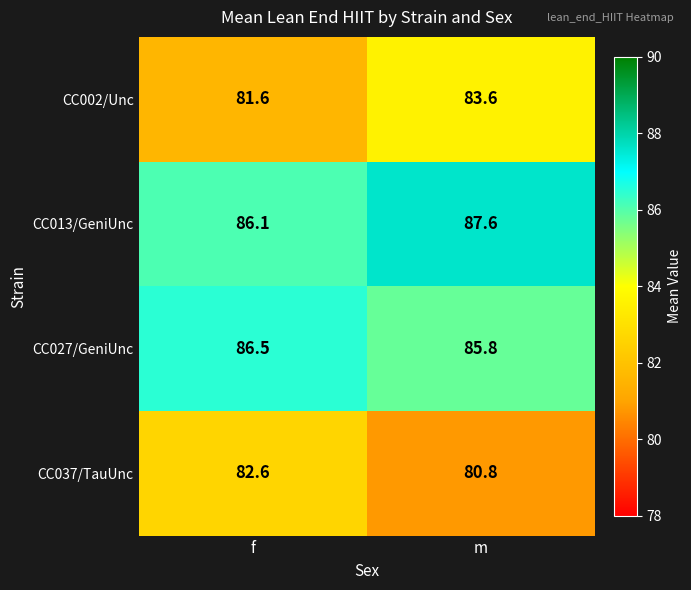

Rank the series by their maximum value, from lowest to highest.

CC037/TauUnc, CC002/Unc, CC027/GeniUnc, CC013/GeniUnc